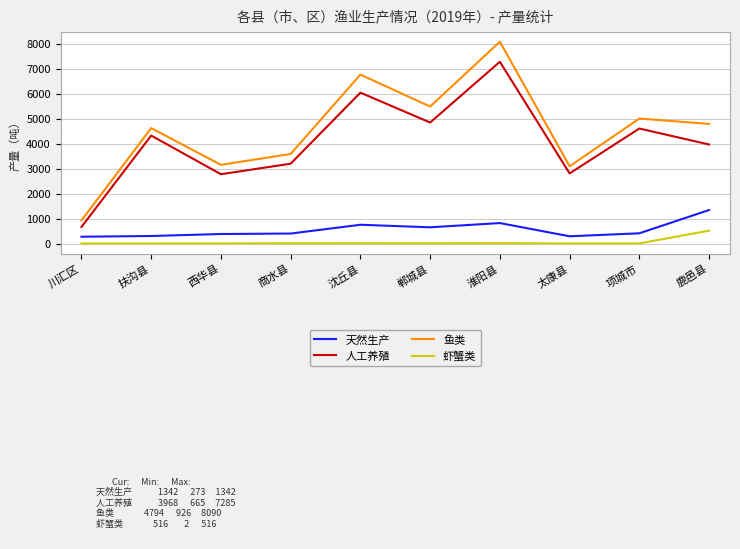

What is the sum of the 鱼类 values at 扶沟县 and 淮阳县?

12716